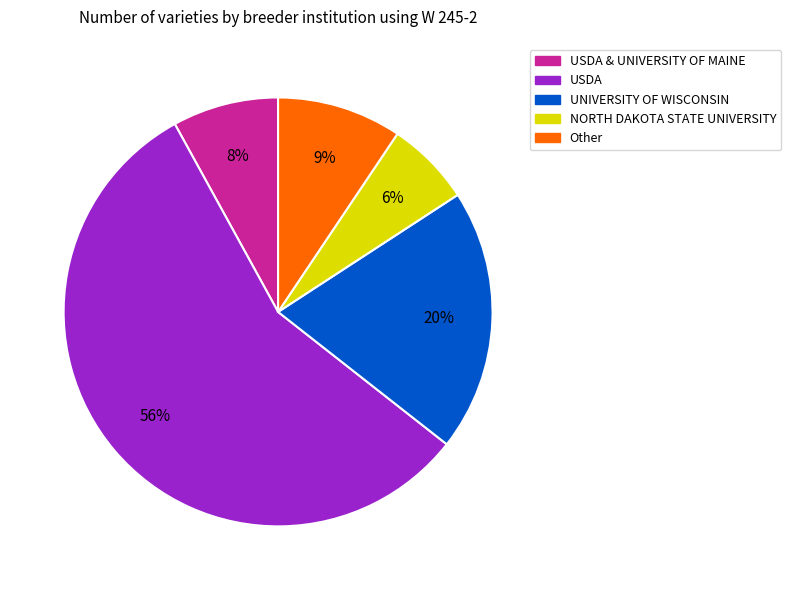

Is there a majority slice in this chart?

Yes